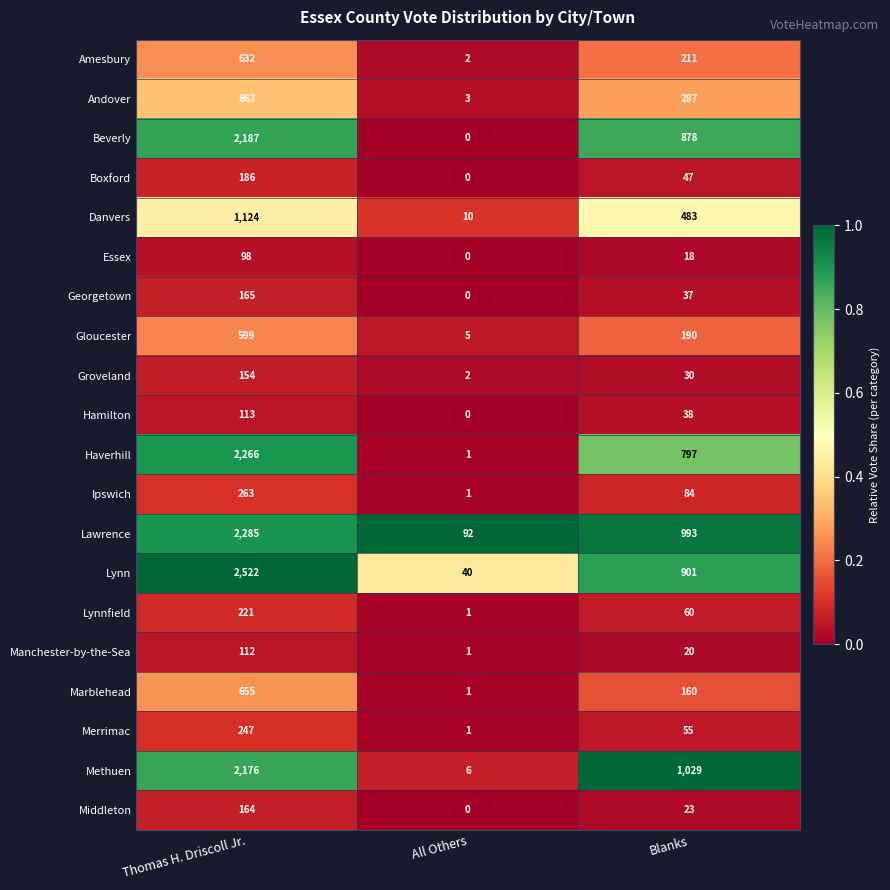

At which category is the sum across all series the highest?

Thomas H. Driscoll Jr.